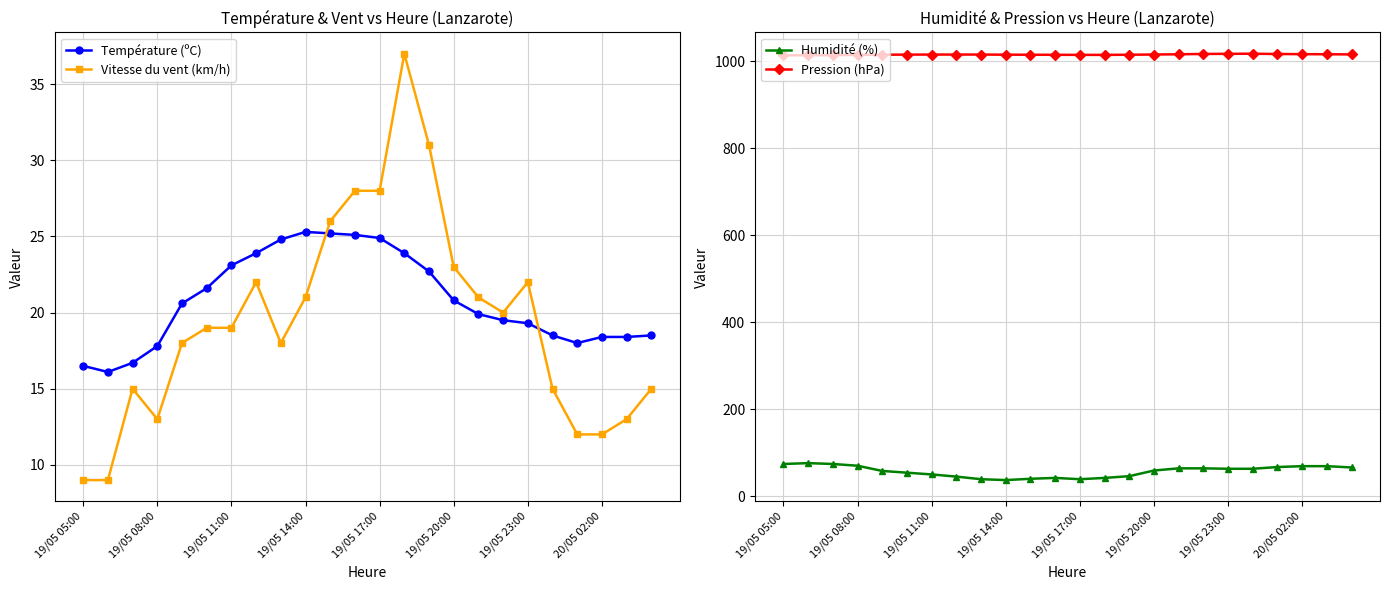

True or false: Vitesse du vent (km/h) and Humidité (%) cross at least once.

False